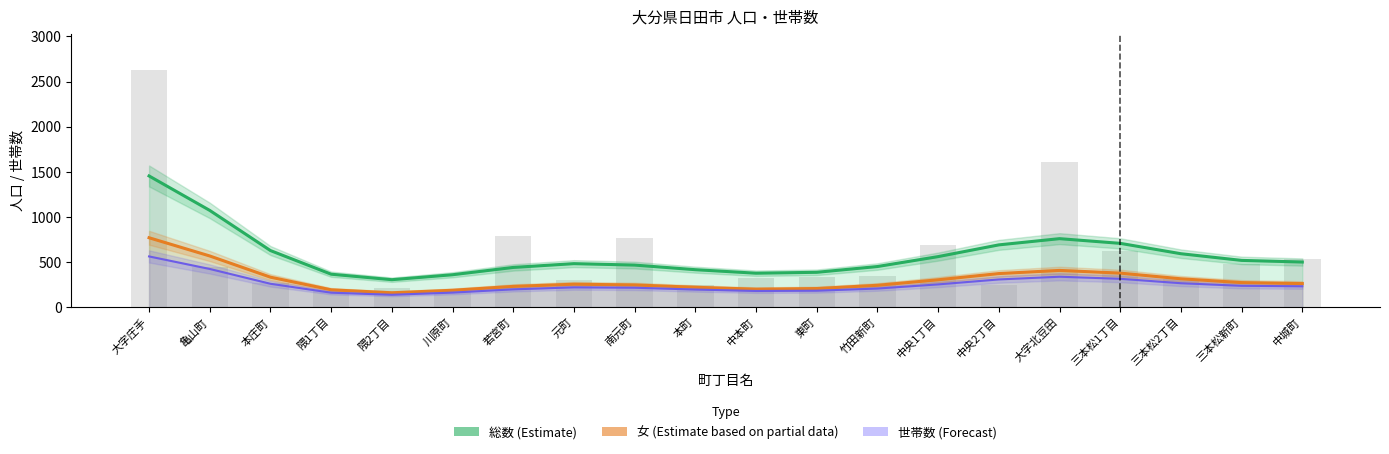

Are the bars horizontal?

No